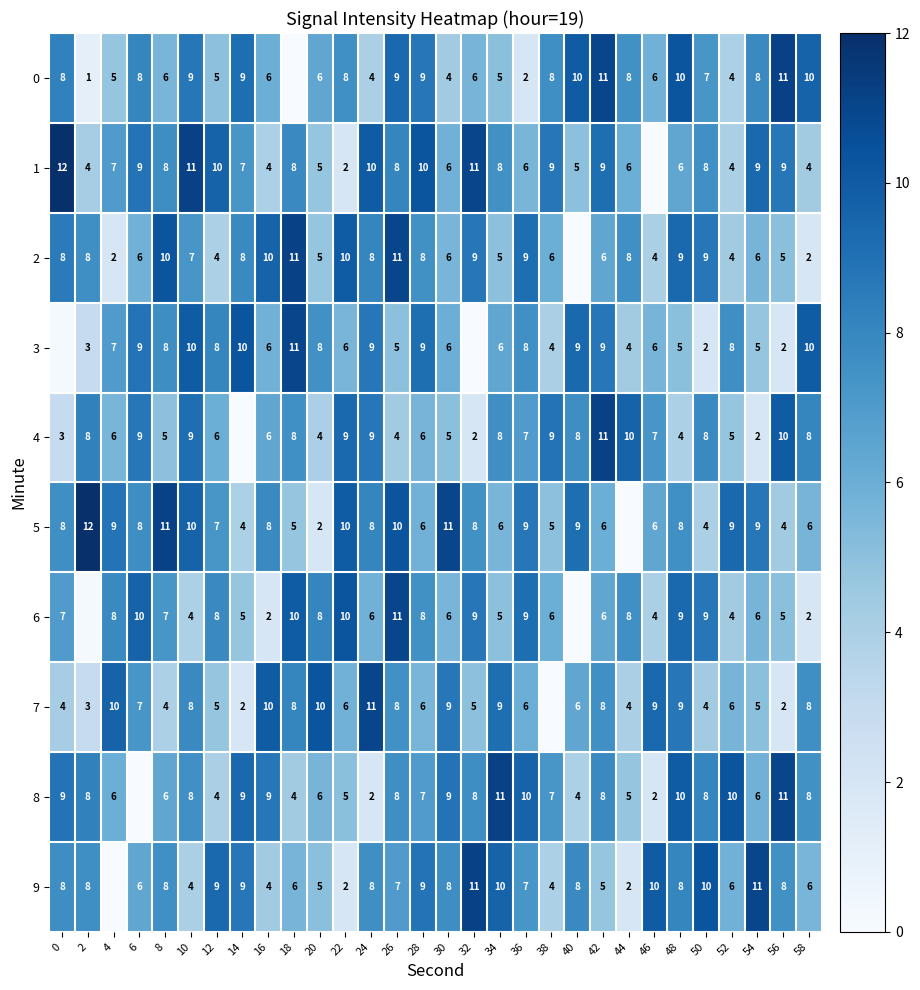

Is the value of 1 at 42 greater than the value of 7 at 2?

Yes